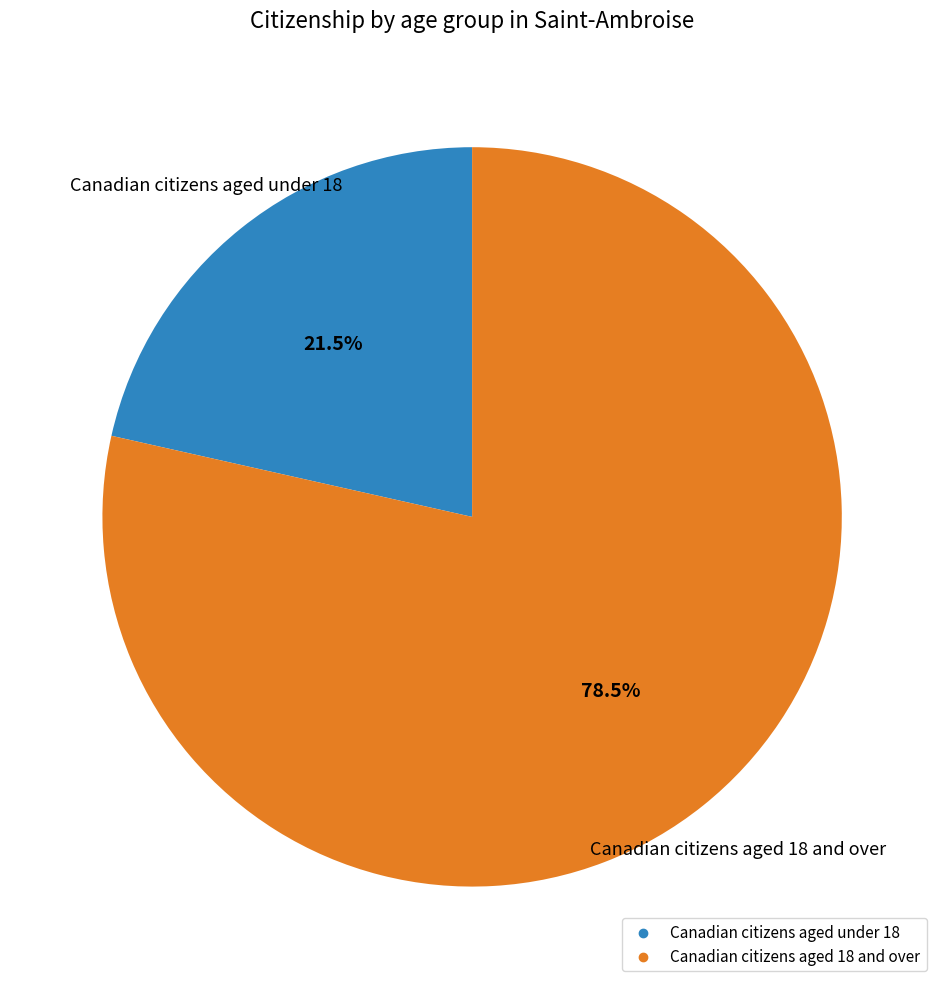

Is there any slice that represents more than half of the pie?

Yes